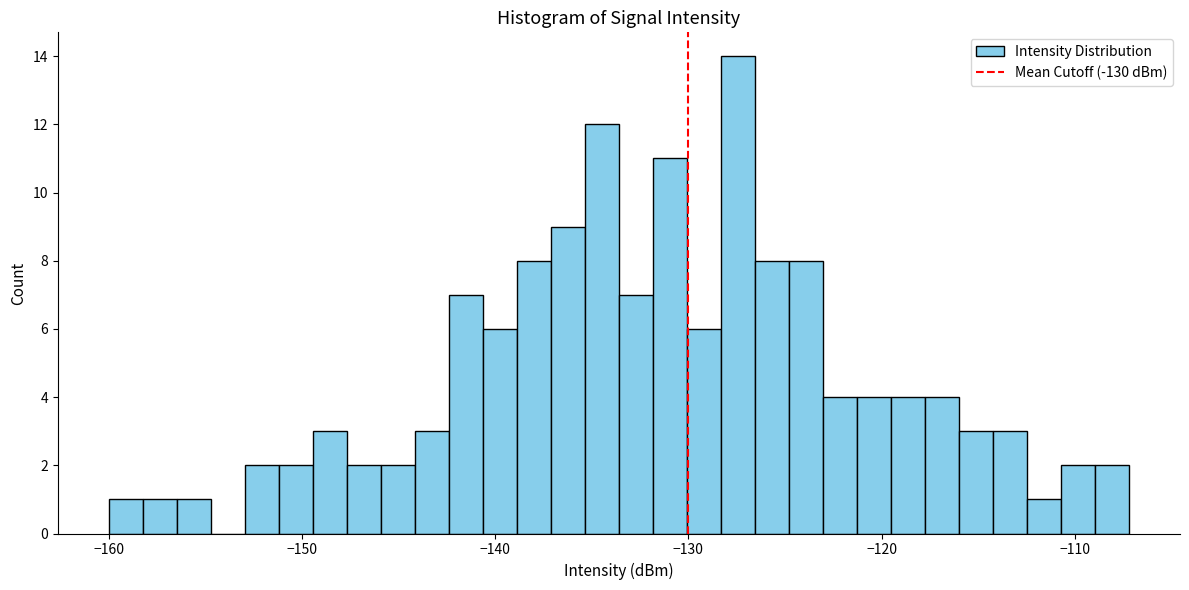

Read against the x-axis, roughly where is the centre of the tallest bar?

-127